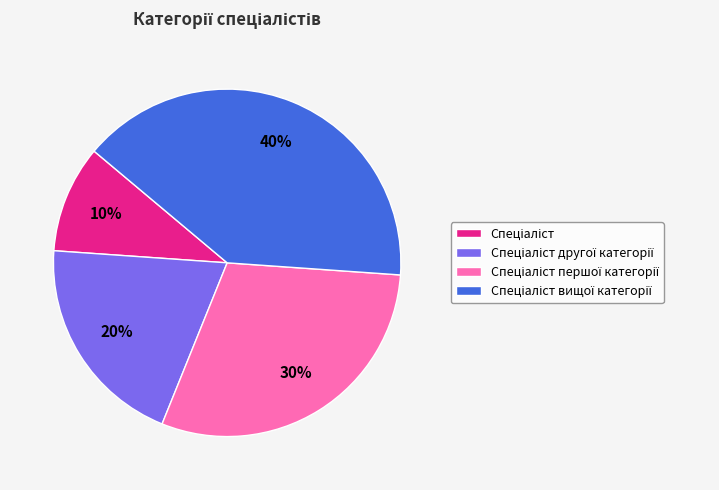

How many segments does this pie chart have?

4